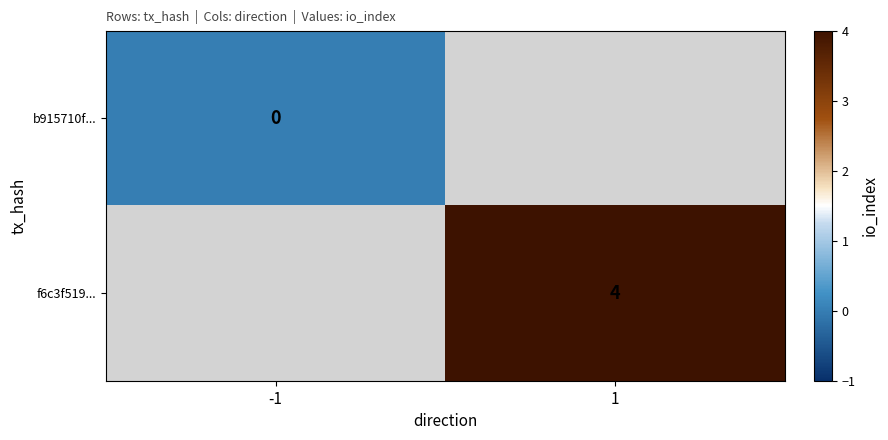

Is the value of b915710f... at -1 greater than the value of f6c3f519... at 1?

No